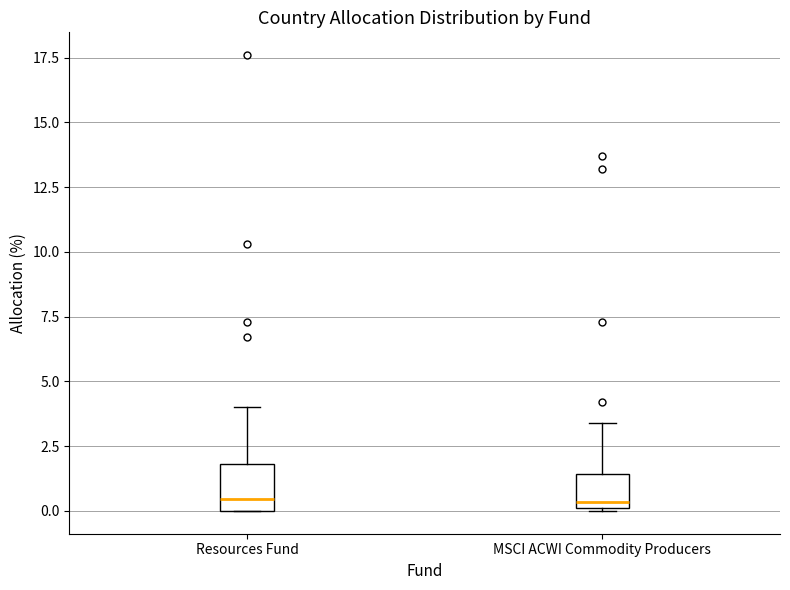

Where does the upper whisker of the box for MSCI ACWI Commodity Producers end on the y-axis? The values are not printed on the chart, so give them approximately, as read against the axis.

3.5